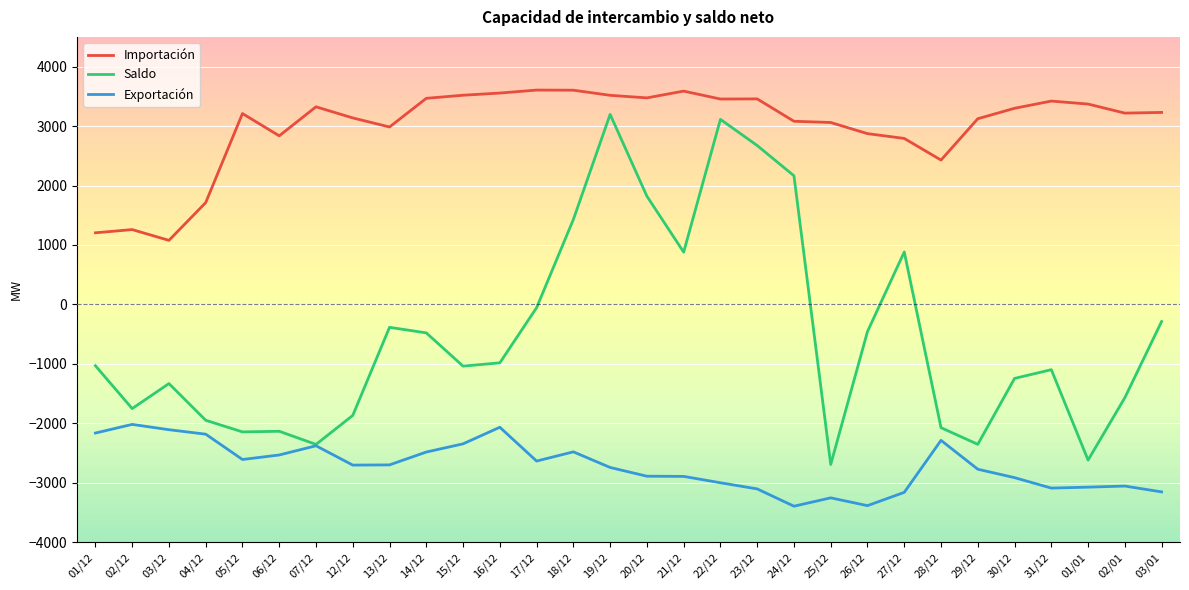

In Importación, how many points are higher than both neighbors (excluding endpoints)?

7